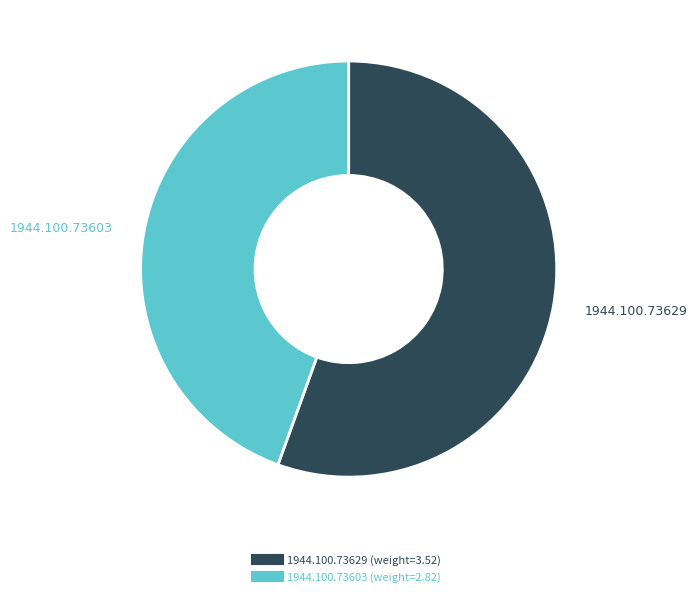

Is there a majority slice in this chart?

Yes